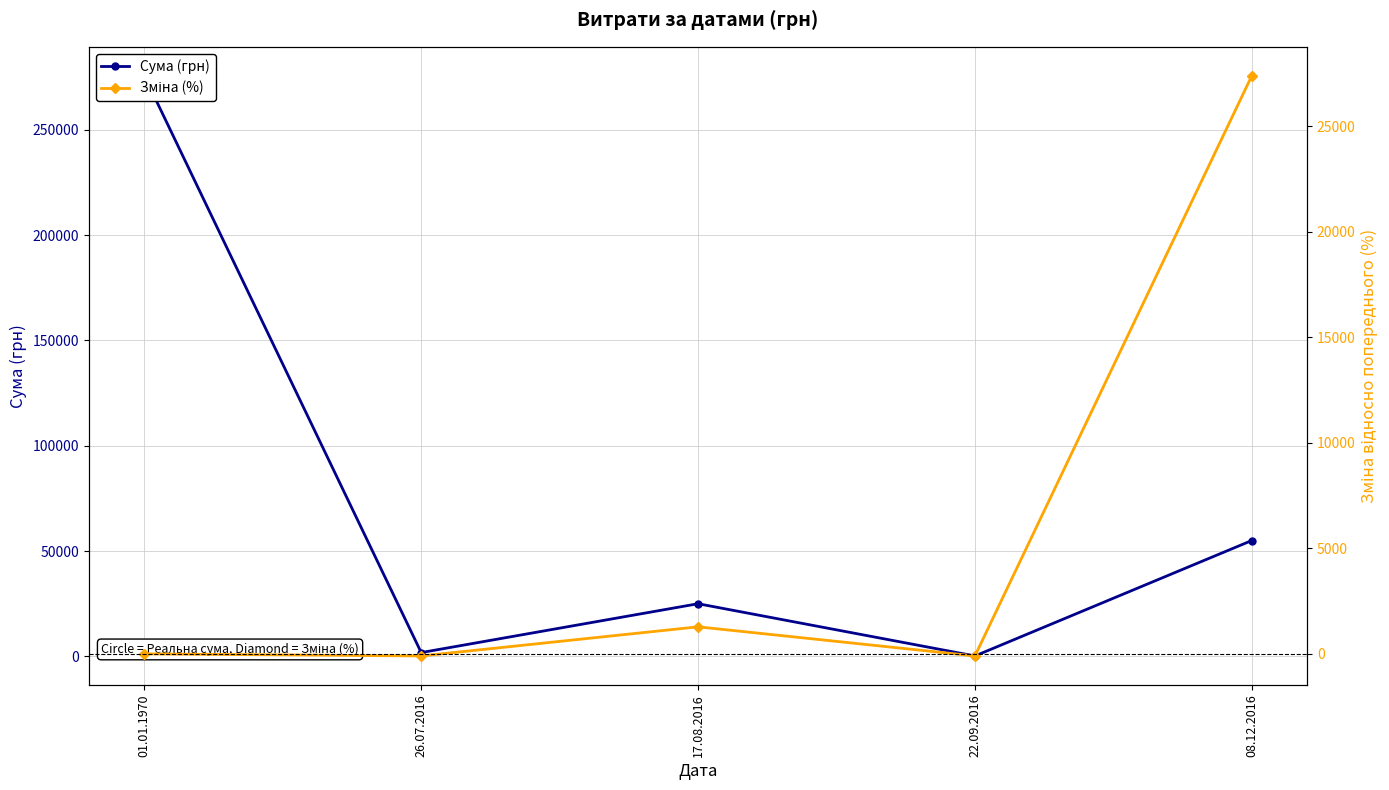

What is the maximum value for Зміна (%)?

27400.0